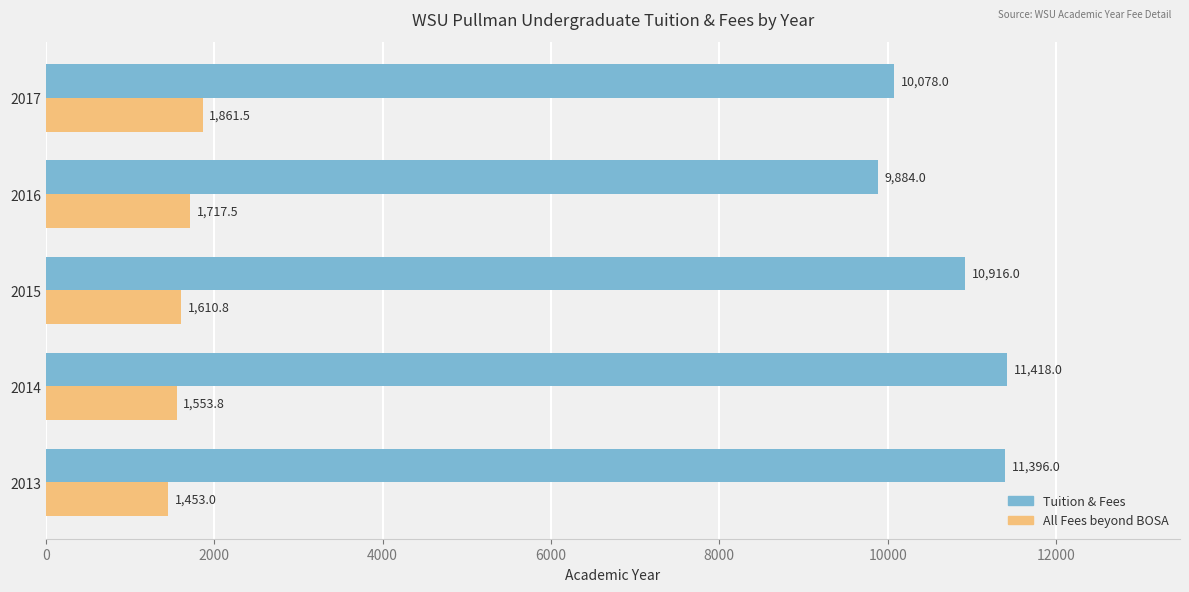

The All Fees beyond BOSA series shows 780.7 at 2015. True or false?

False